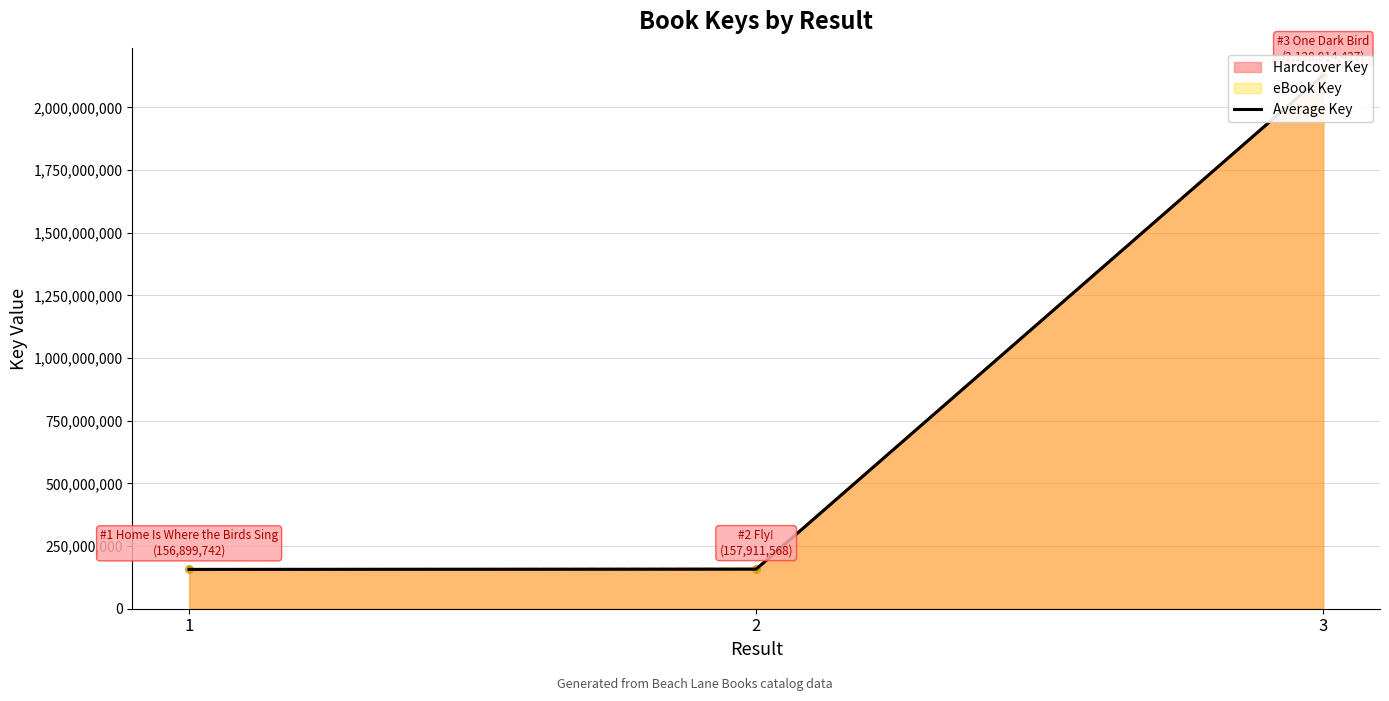

What is the value of the 1st point from the left?

156899742